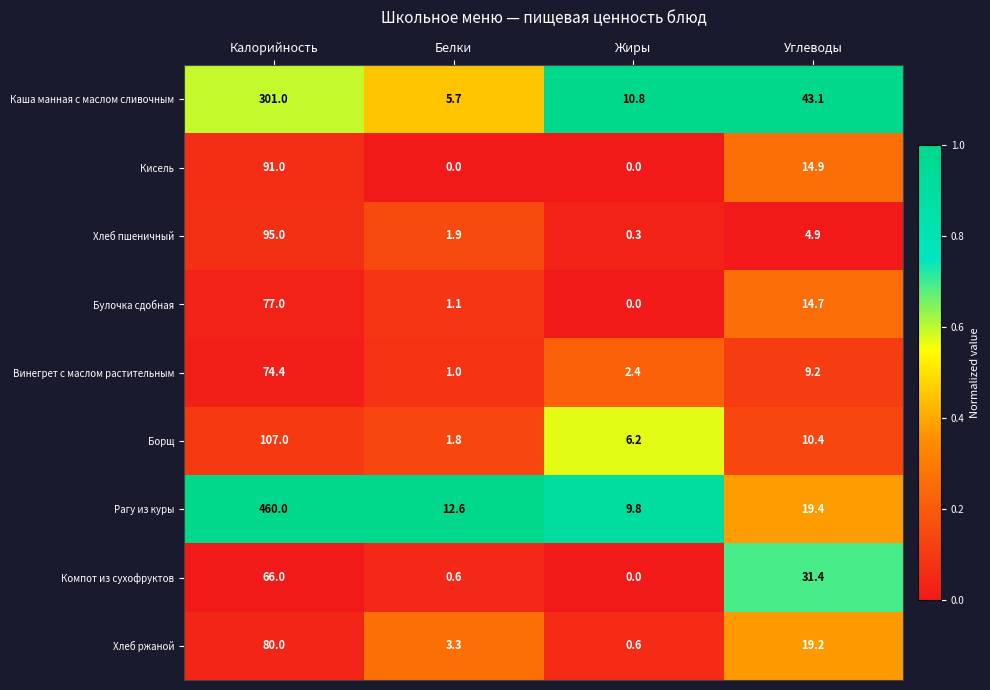

What is the lowest value of the Хлеб ржаной series?

0.6